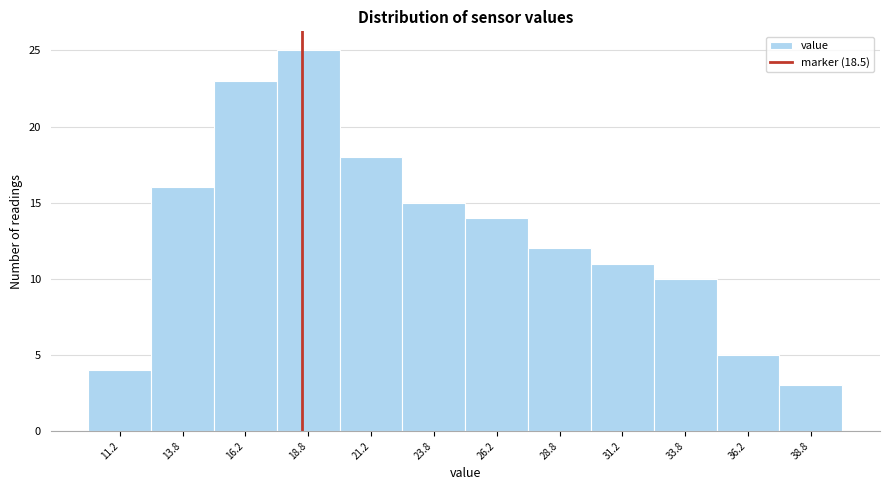

Reading left to right, list every bar in this chart as the range it spans on the x-axis followed by its height. The values are not printed on the chart, so give them approximately, as read against the axis.

10.0 to 12.5: 4
12.5 to 15.0: 16
15.0 to 17.5: 23
17.5 to 20.0: 25
20.0 to 22.5: 18
22.5 to 25.0: 15
25.0 to 27.5: 14
27.5 to 30.0: 12
30.0 to 32.5: 11
32.5 to 35.0: 10
35.0 to 37.5: 5
37.5 to 40.0: 3